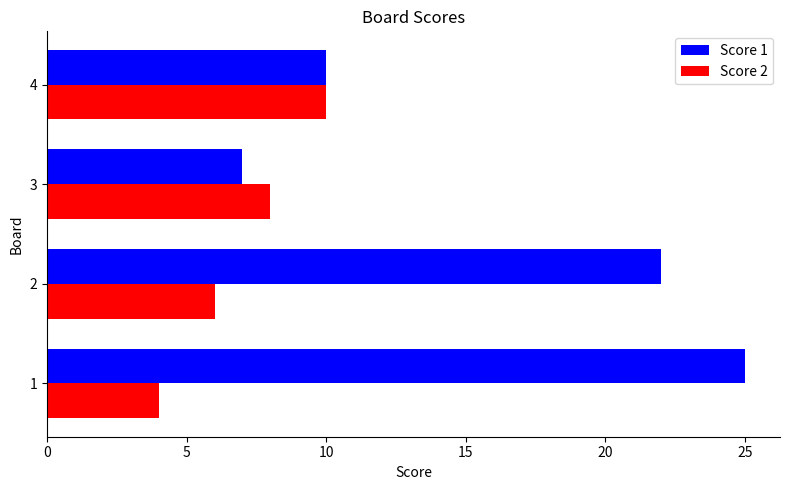

What is the difference between the maximum and minimum values in the Score 1 series?

18